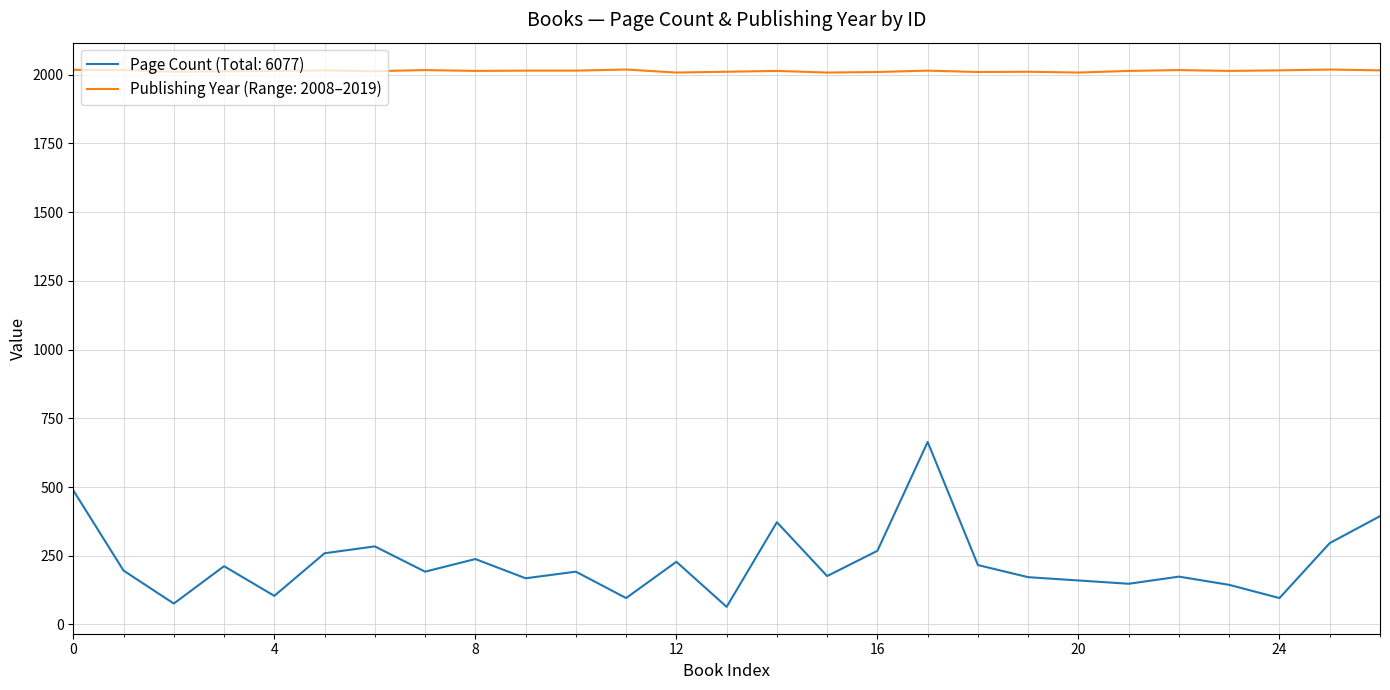

Which series has the largest total across all categories?

Publishing Year (Range: 2008–2019)